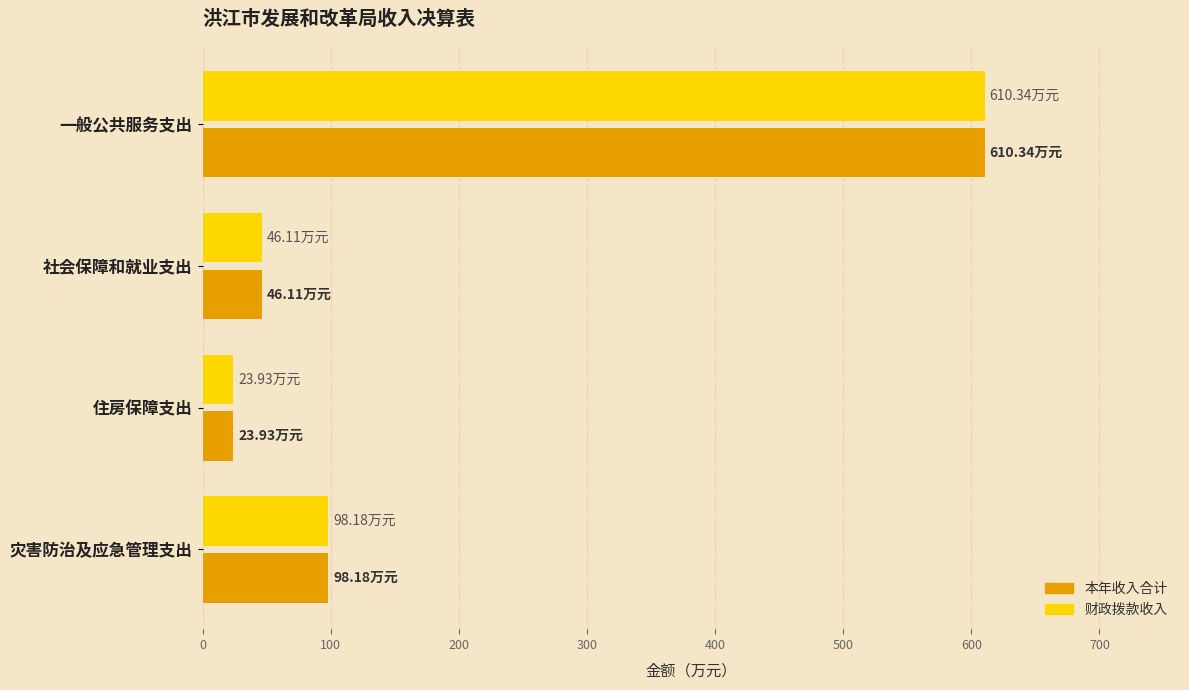

What is the difference between the 财政拨款收入 values at 社会保障和就业支出 and 一般公共服务支出?

564.2